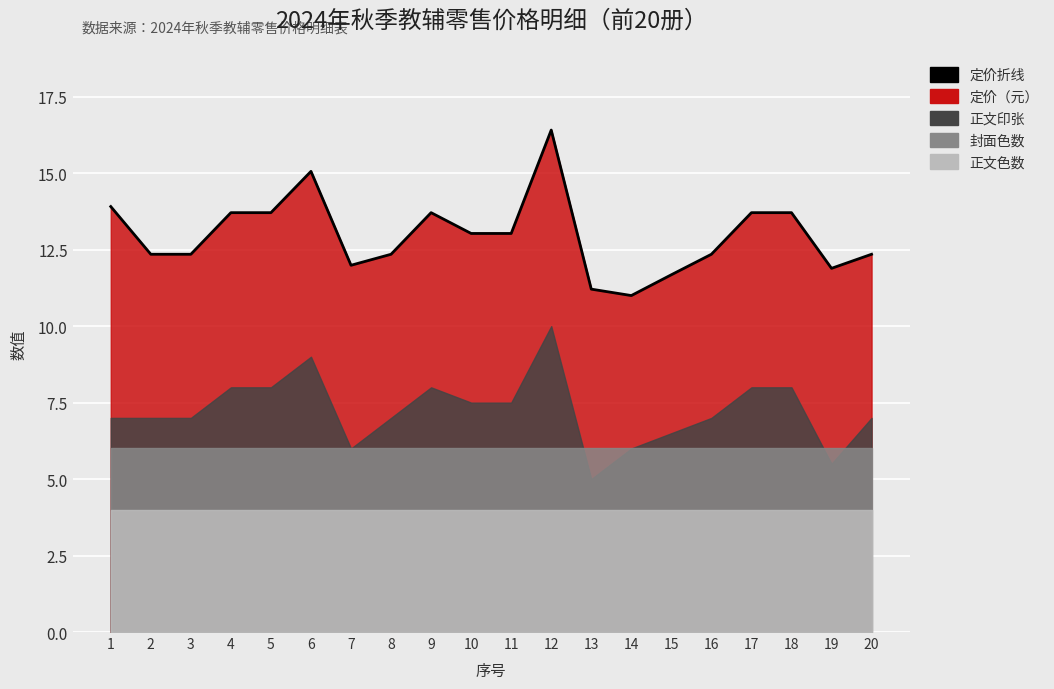

Where does the data first go above 13?

1